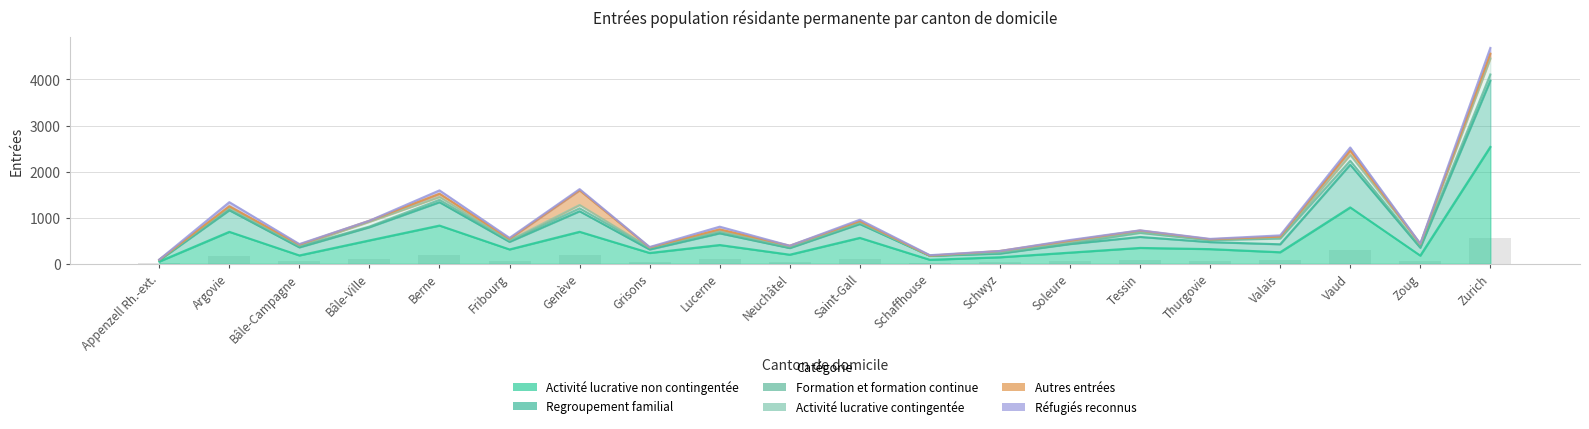

Is the value of Activité lucrative contingentée at Valais greater than the value of Réfugiés reconnus at Saint-Gall?

No